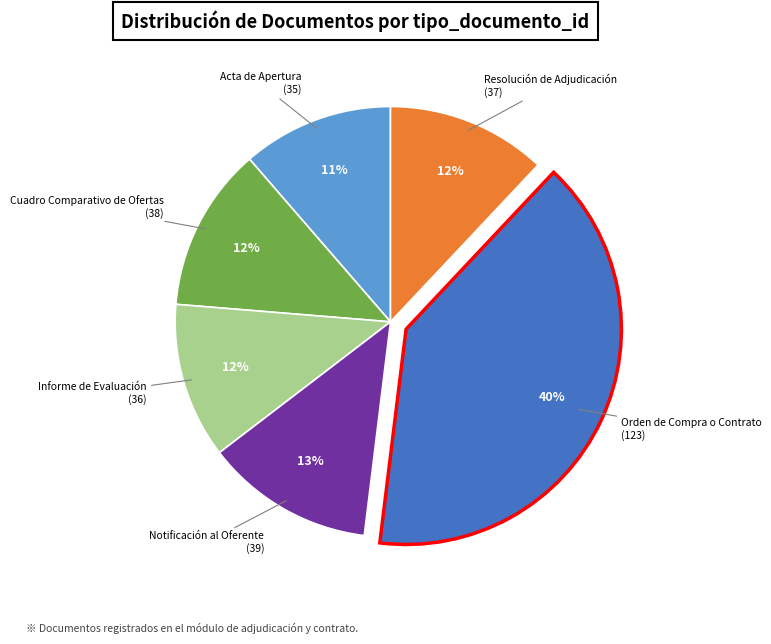

Is there any slice that represents more than half of the pie?

No